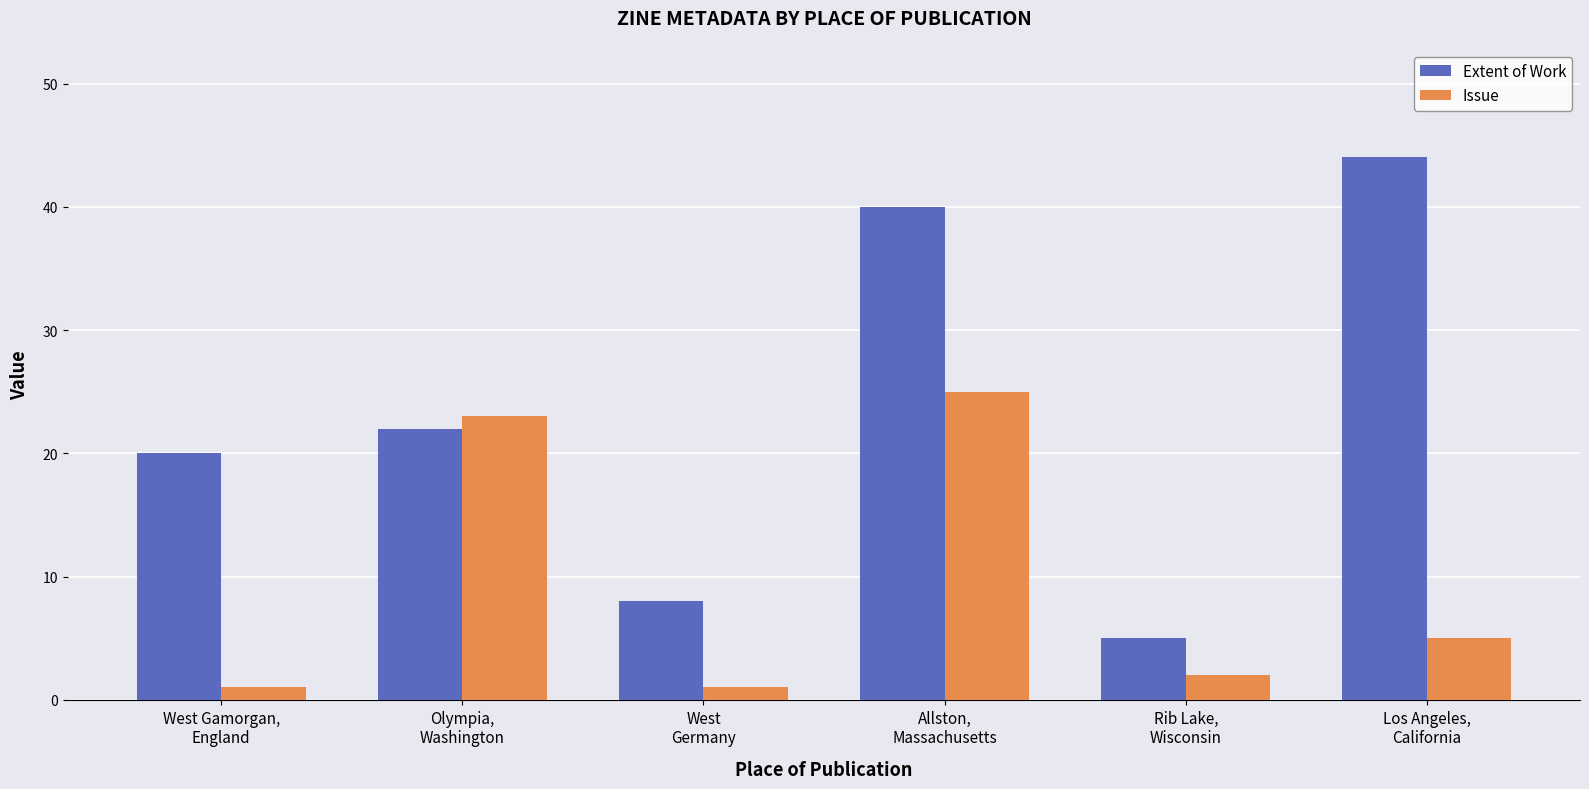

Which category has the highest value across all series?

Los Angeles,
California